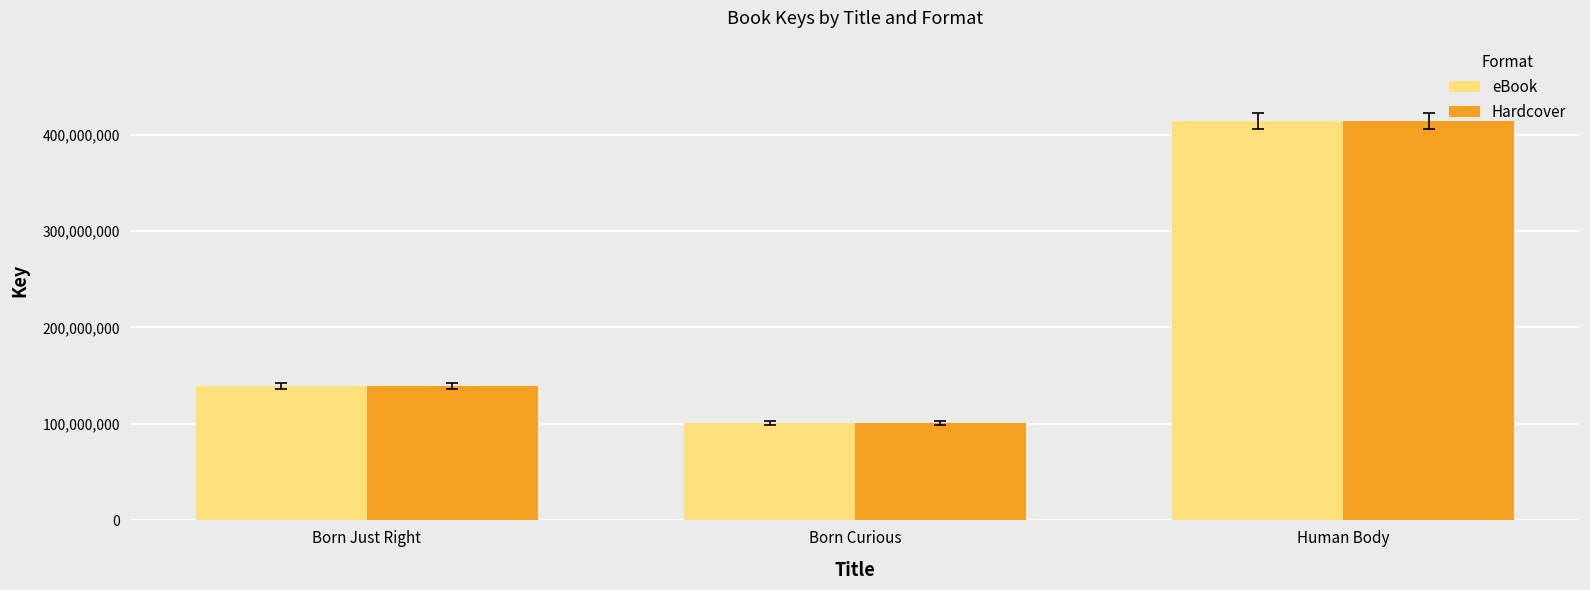

What are all the series names shown in the legend?

eBook, Hardcover